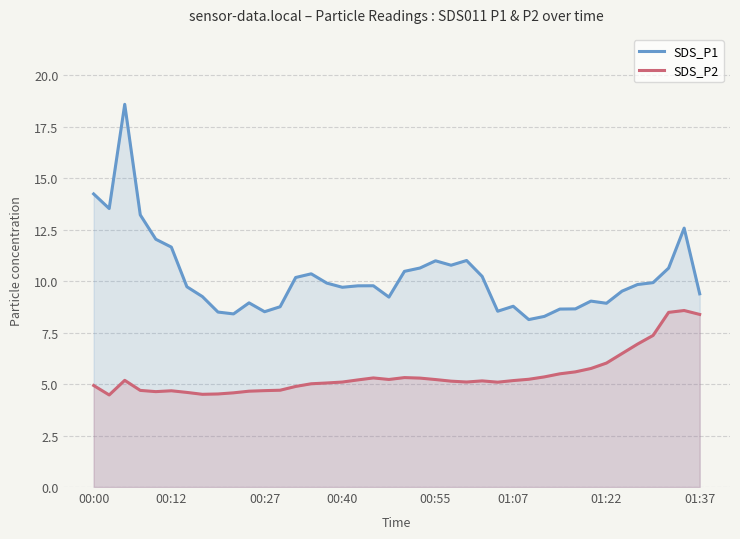

Is the value of SDS_P2 at 25 greater than the value of SDS_P1 at 17?

No